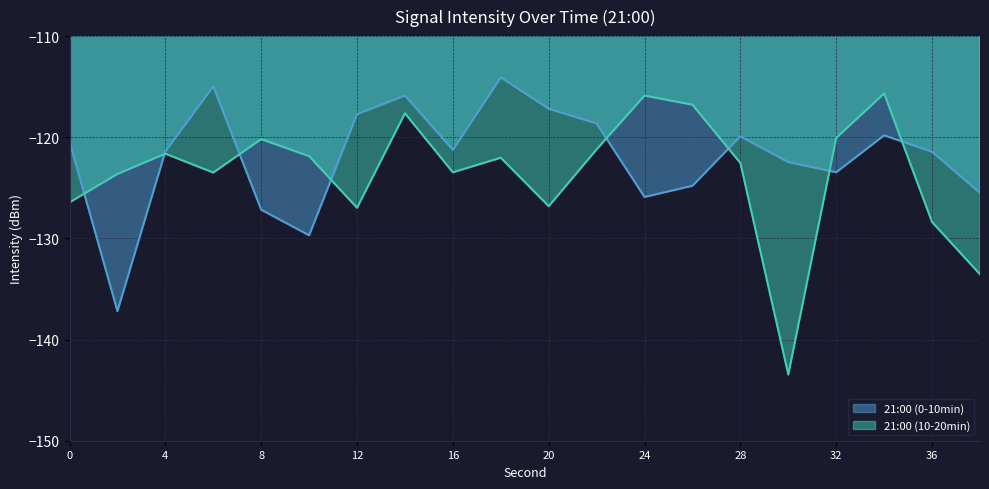

What is the value of the 21:00 (0-10min) point at the 11th from the left?

-117.2